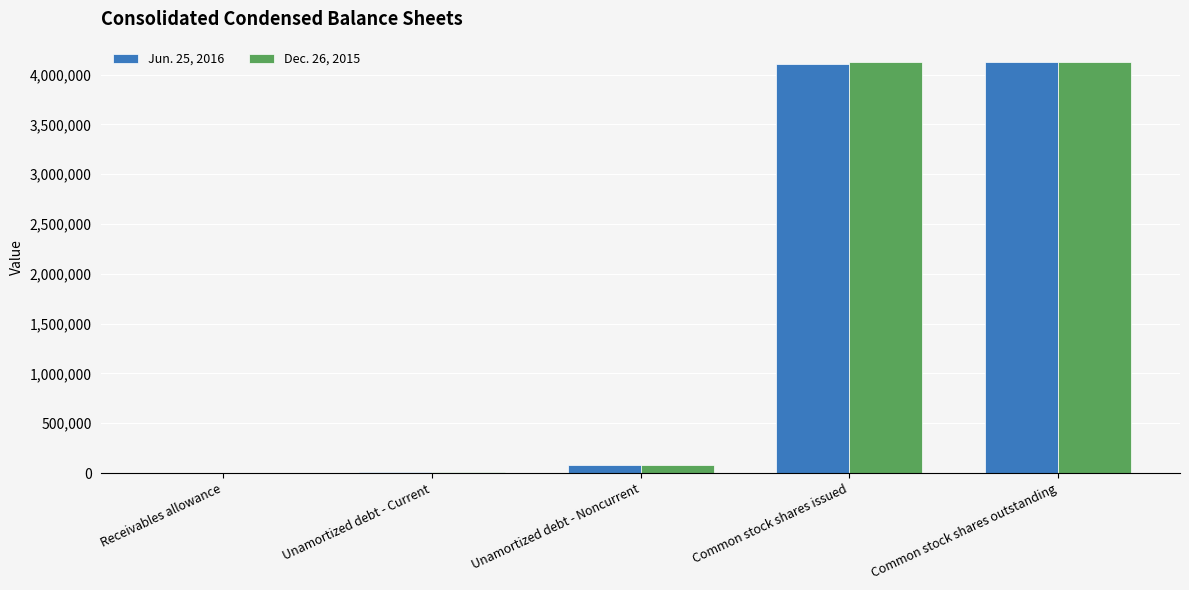

What is the total value across all series at Common stock shares issued?

8234527